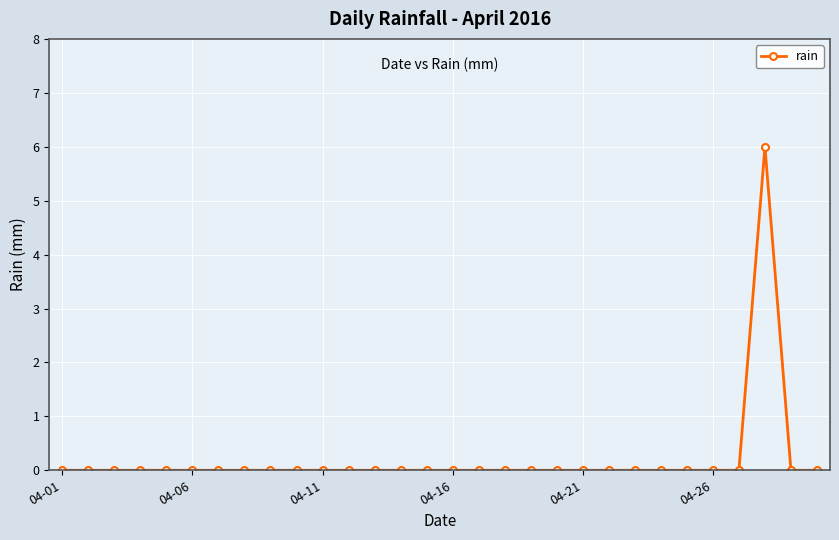

What is the difference between the maximum and second lowest values?

6